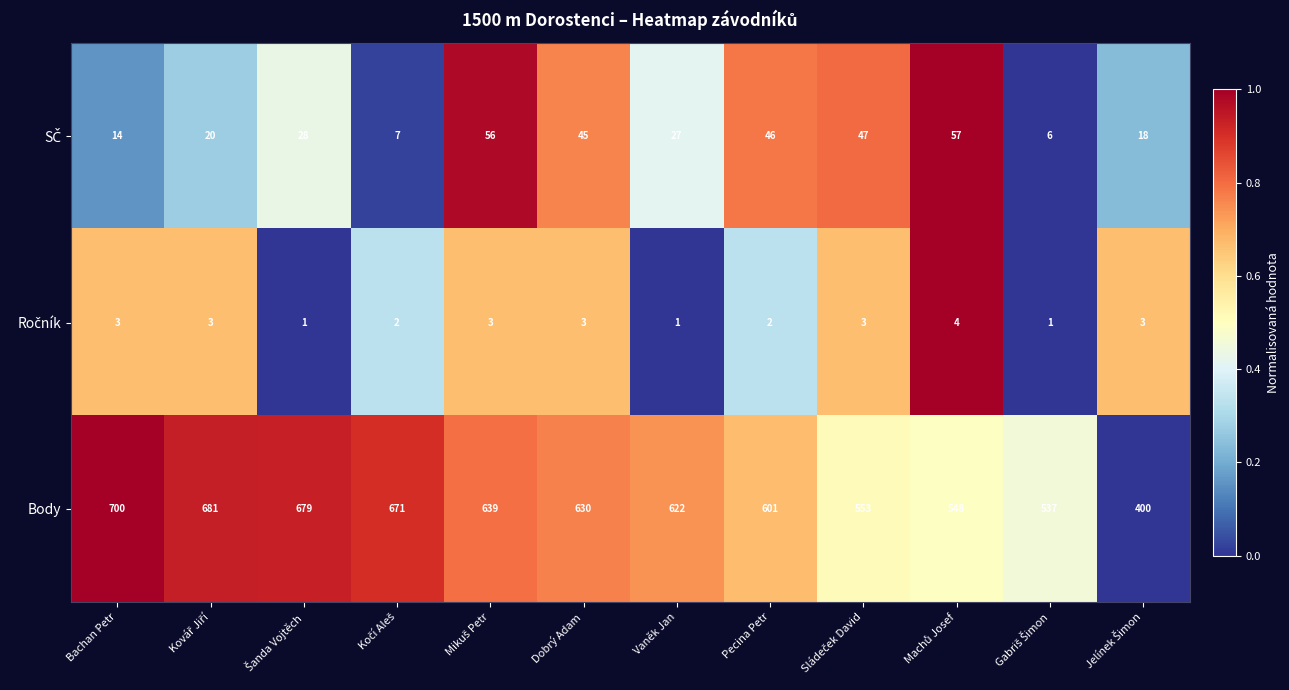

What is the approximate value of Body at Pecina Petr?

601